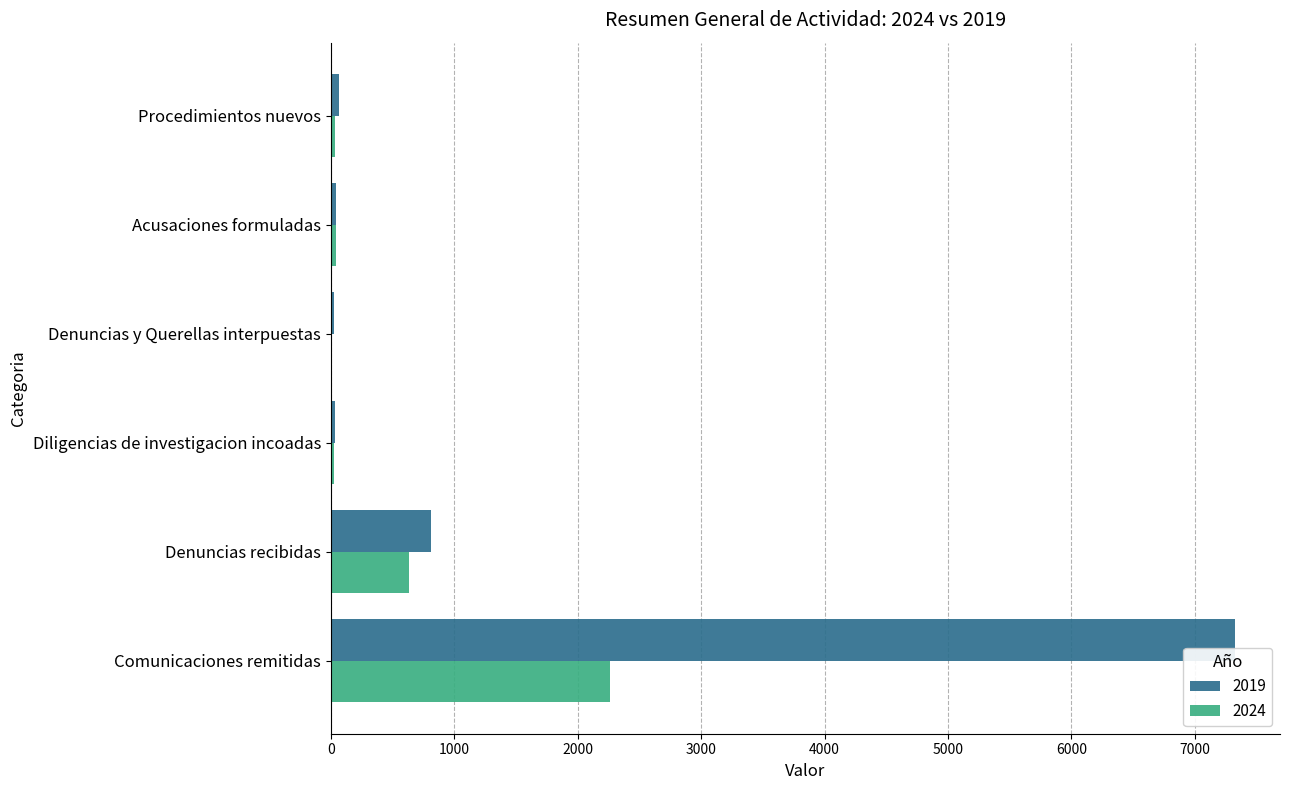

How many distinct data groups are displayed?

2